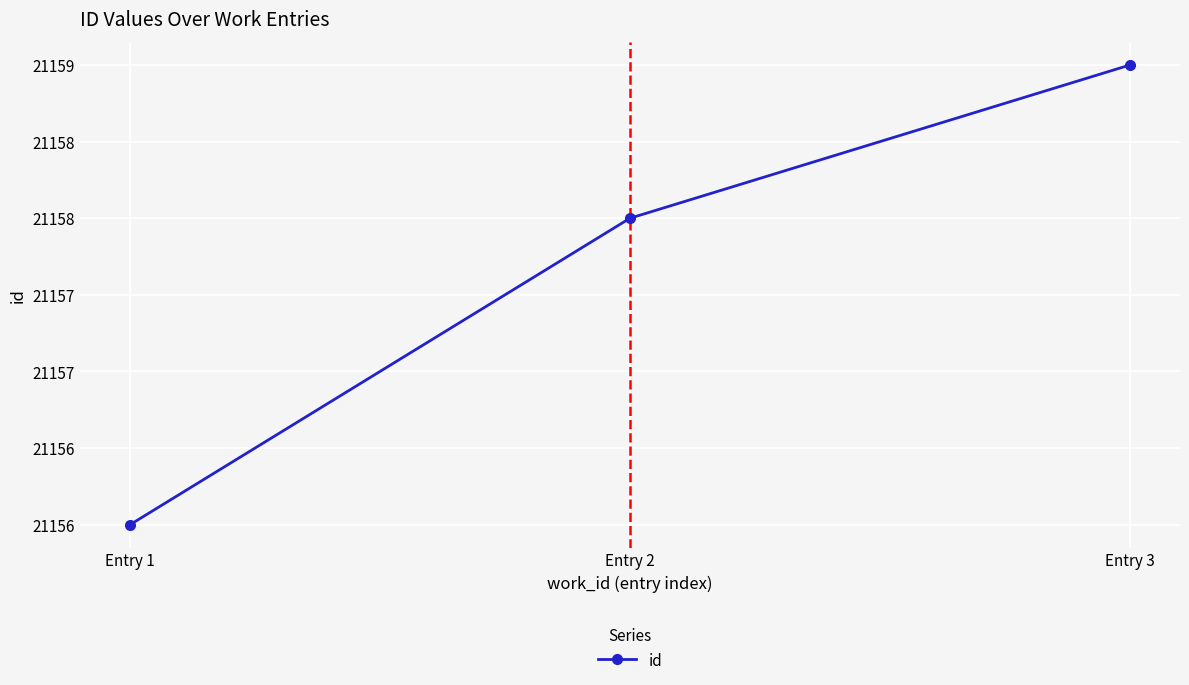

Which category has the highest value across all series?

Entry 3